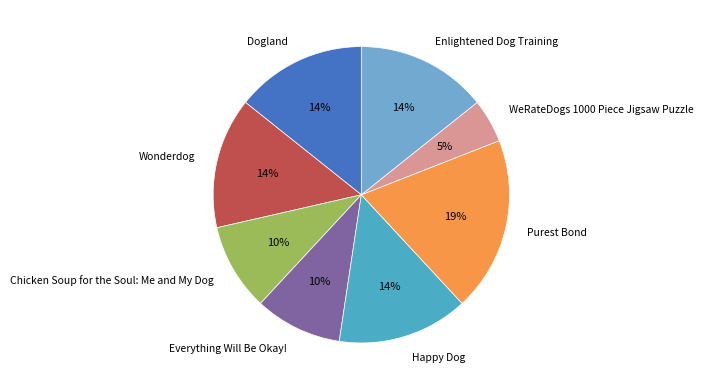

Which slice is the smallest?

WeRateDogs 1000 Piece Jigsaw Puzzle